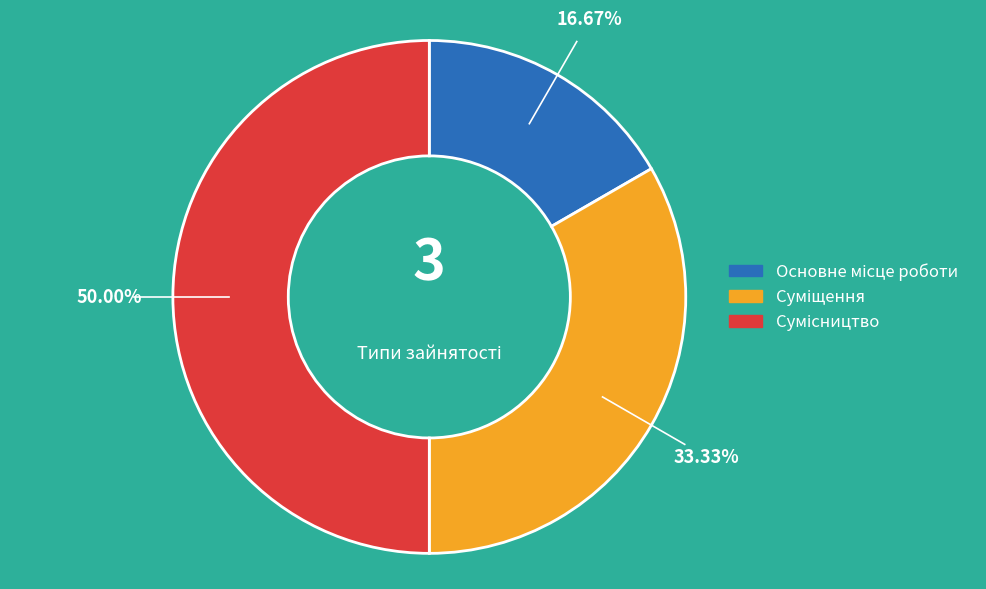

What percentage is the Сумісництво slice, to the nearest percent?

50%